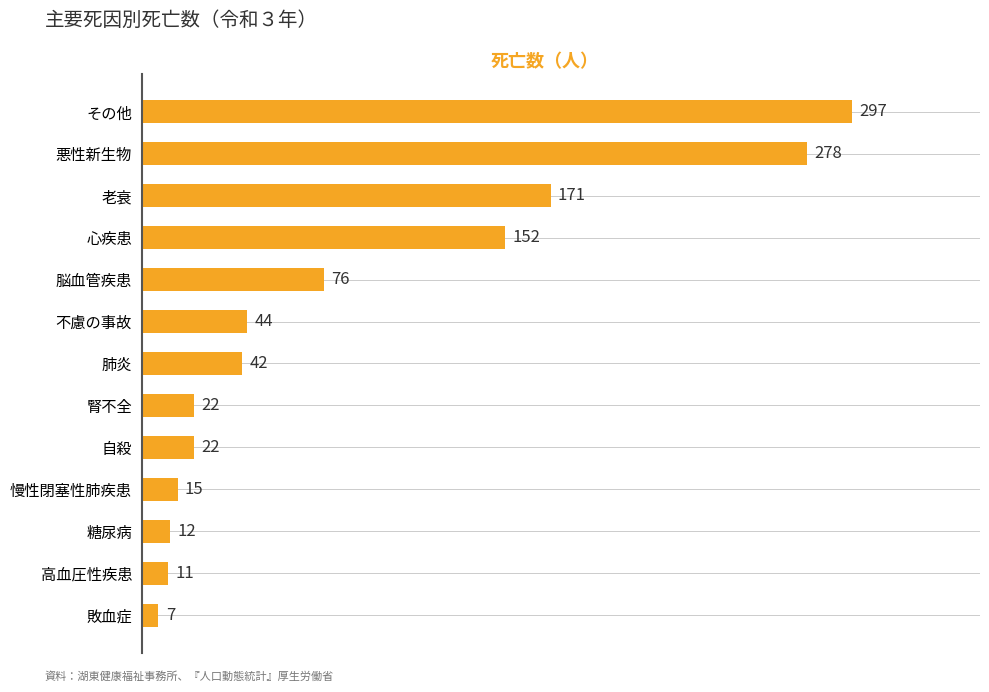

The value at 老衰 is 237. True or false?

False